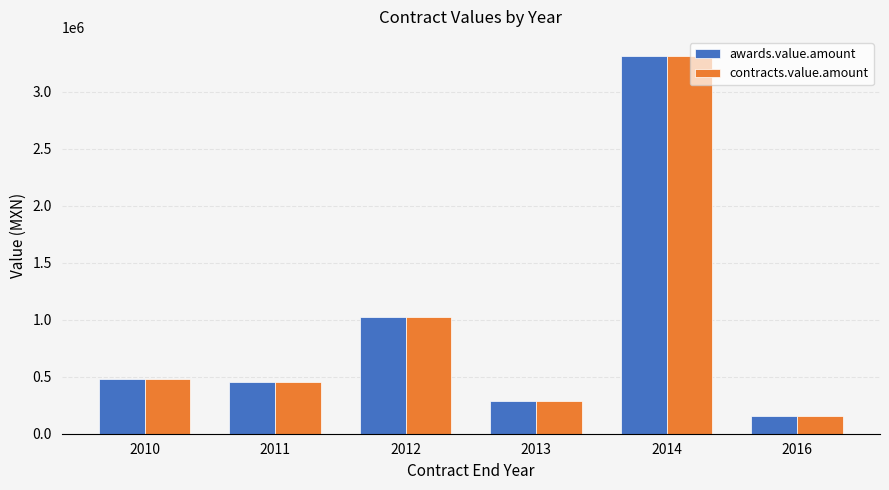

Where is contracts.value.amount nearest to the value 1735886?

2012